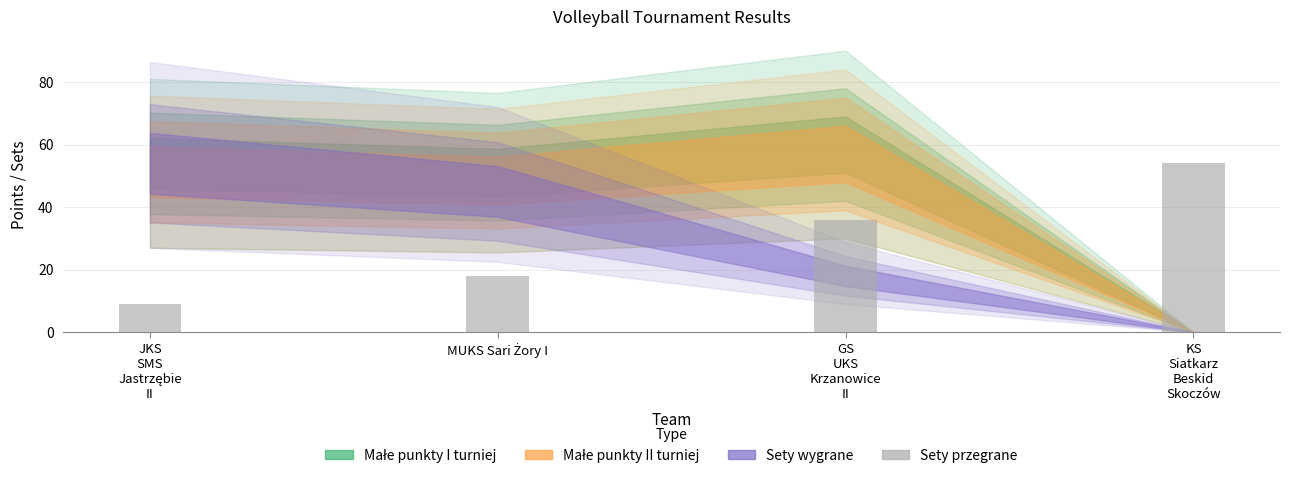

Count the number of data series in this chart.

1